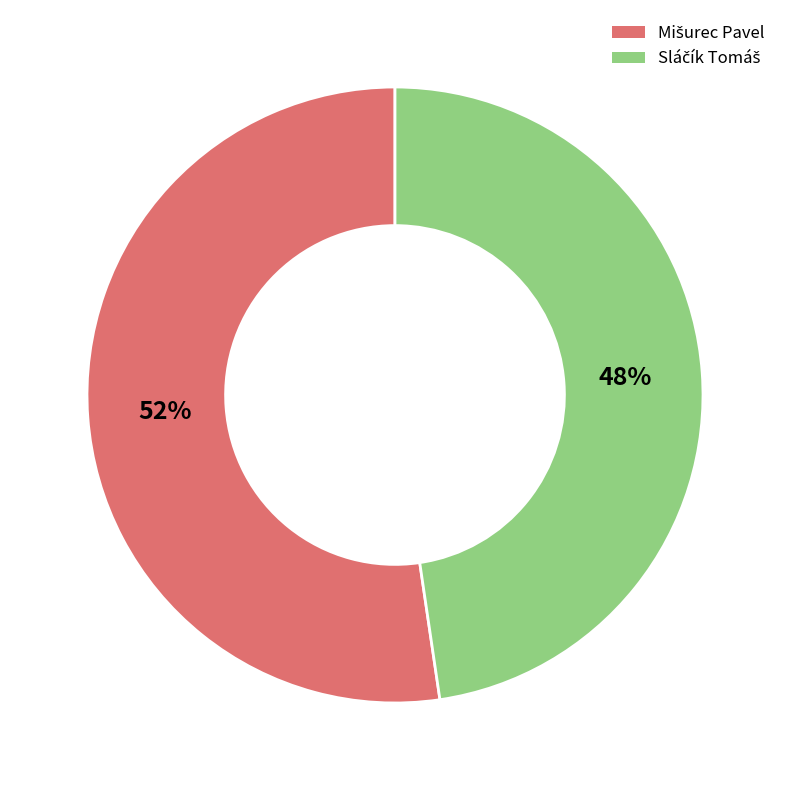

Does any single category account for the majority?

Yes